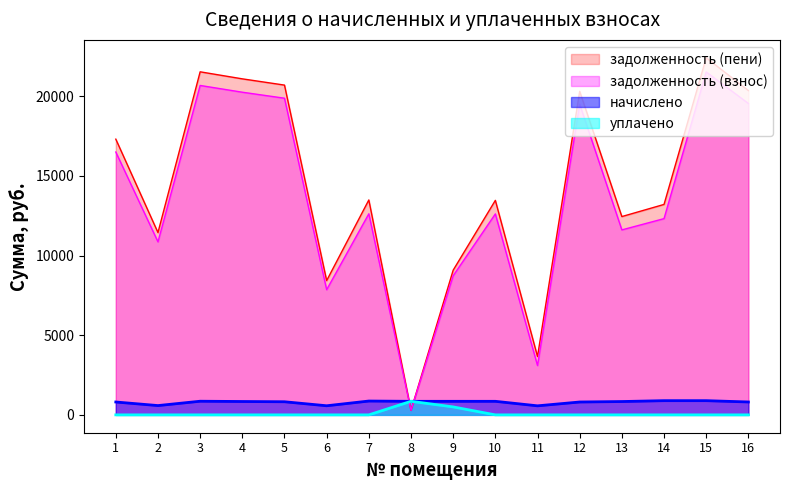

The задолженность (пени) series shows 11439.6 at 2. True or false?

True